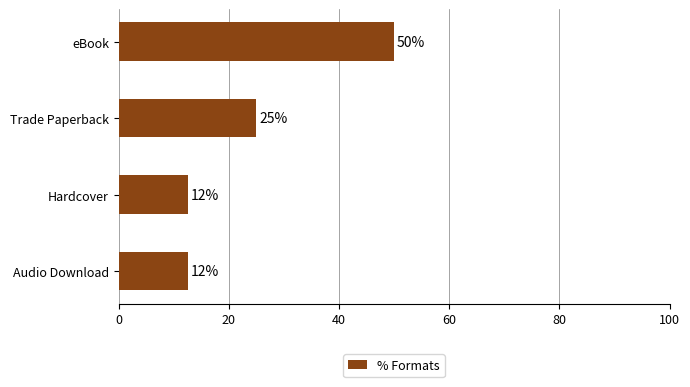

True or false: the data shows 50.0 at eBook.

True